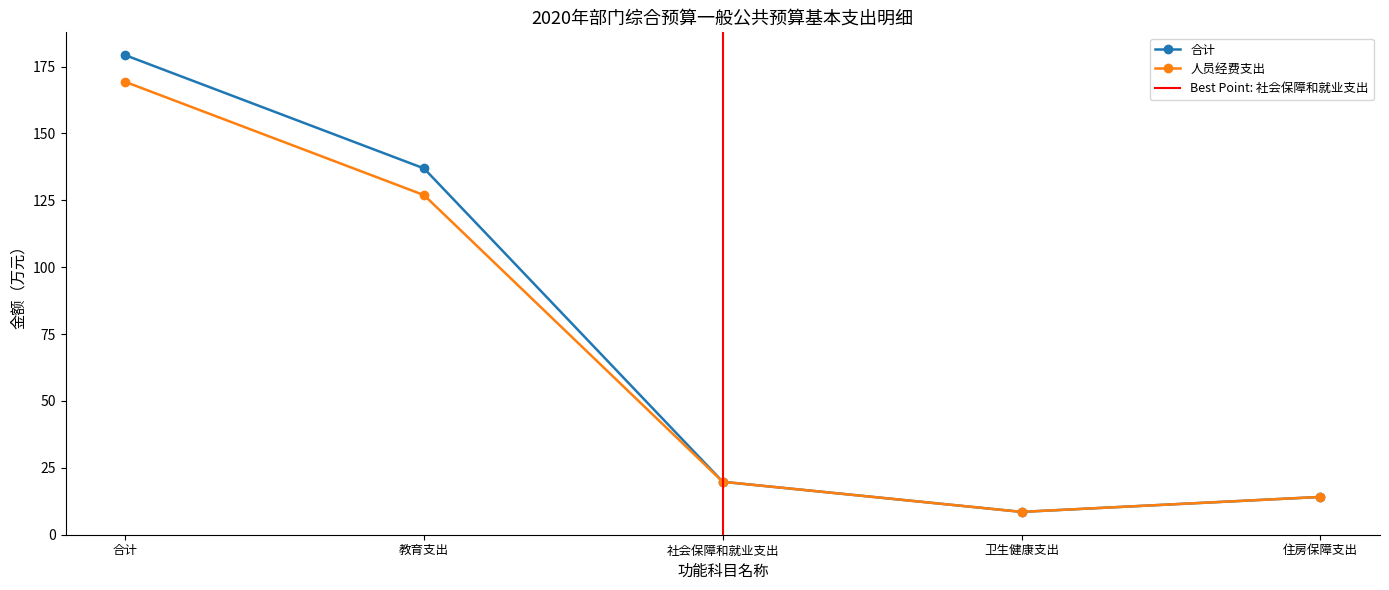

Which series has the largest total across all categories?

合计